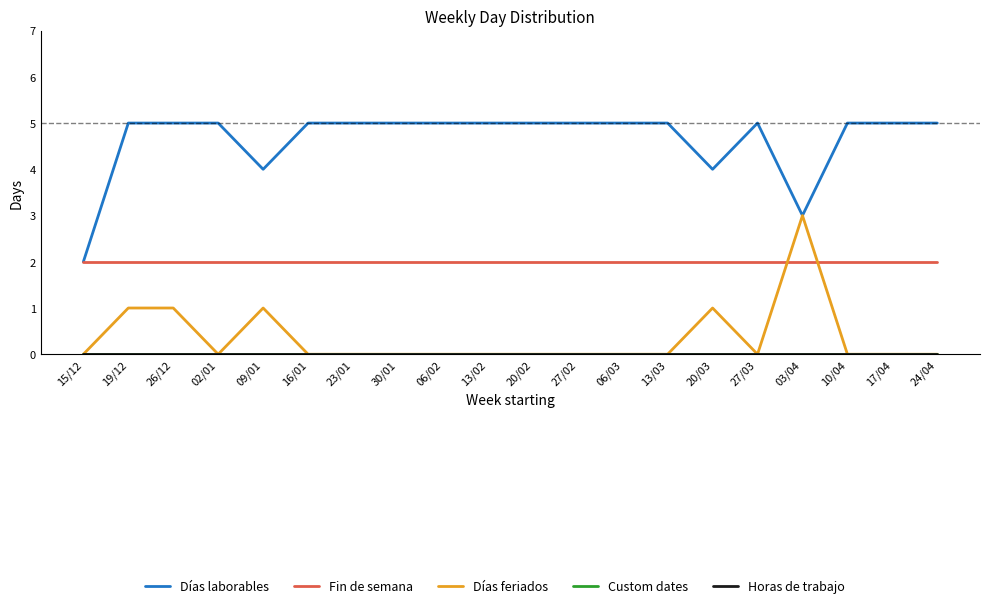

At which category is the sum across all series the highest?

19/12